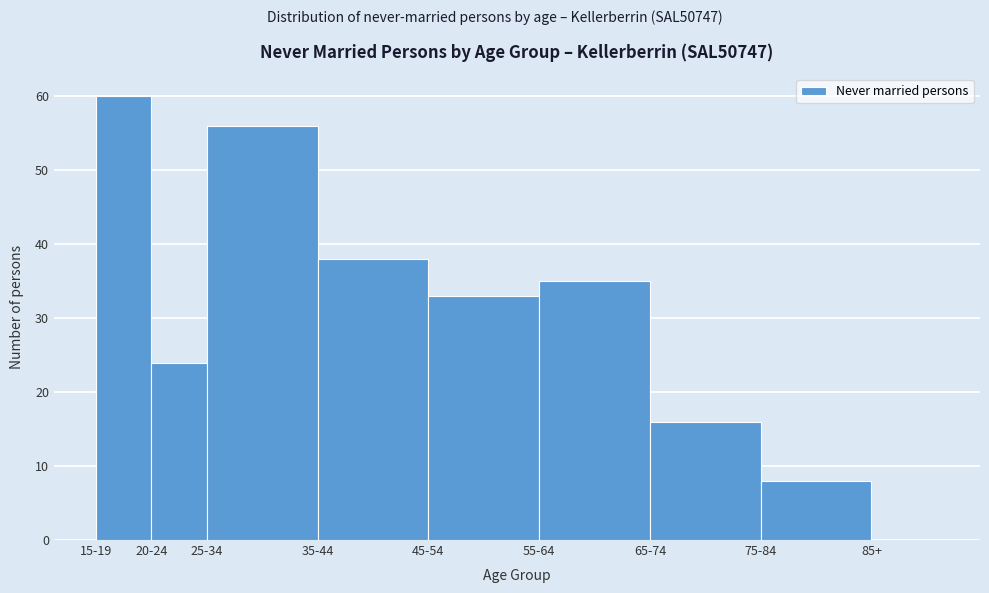

Reading left to right, transcribe all the data shown in this chart.

15-19=60	20-24=24	25-34=56	35-44=38	45-54=33	55-64=35	65-74=16	75-84=8	85+=0